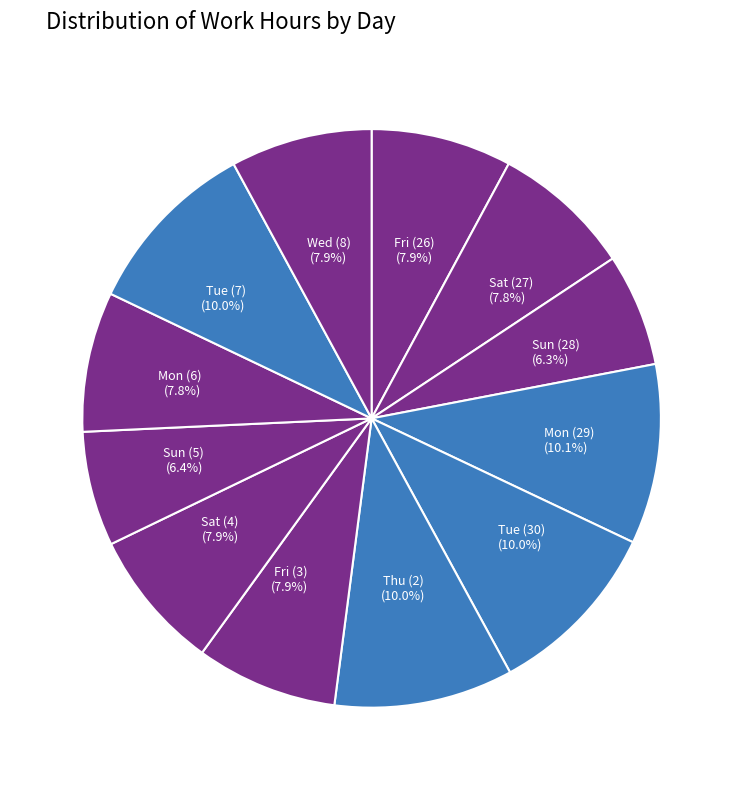

How many segments does this pie chart have?

12